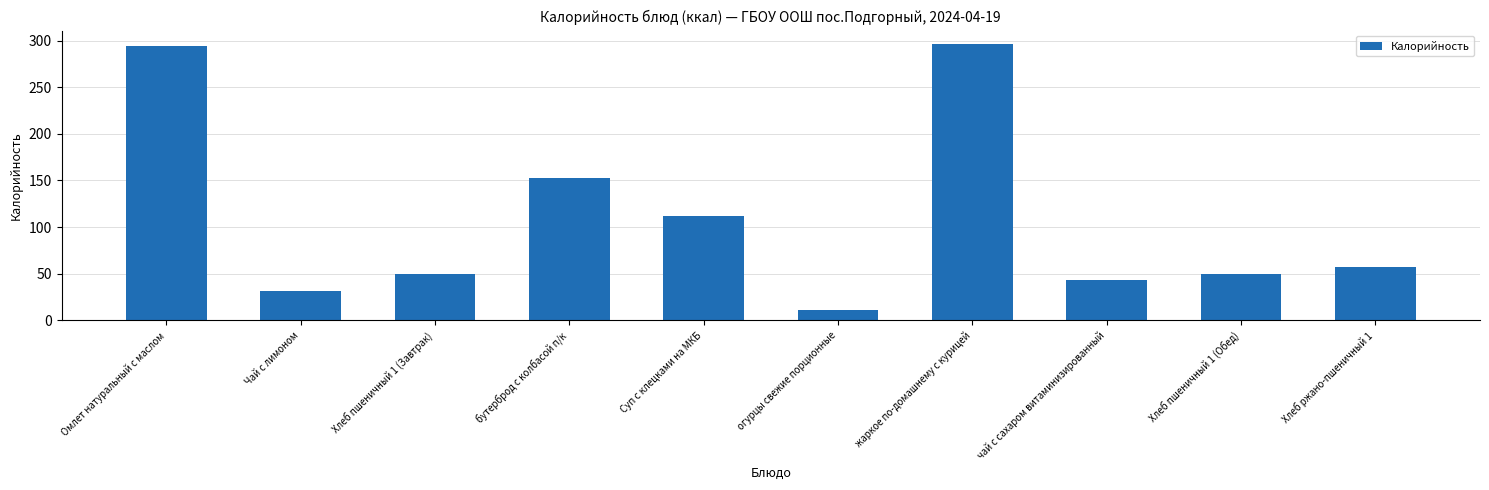

What is the label of the 1st bar from the right?

Хлеб ржано-пшеничный 1